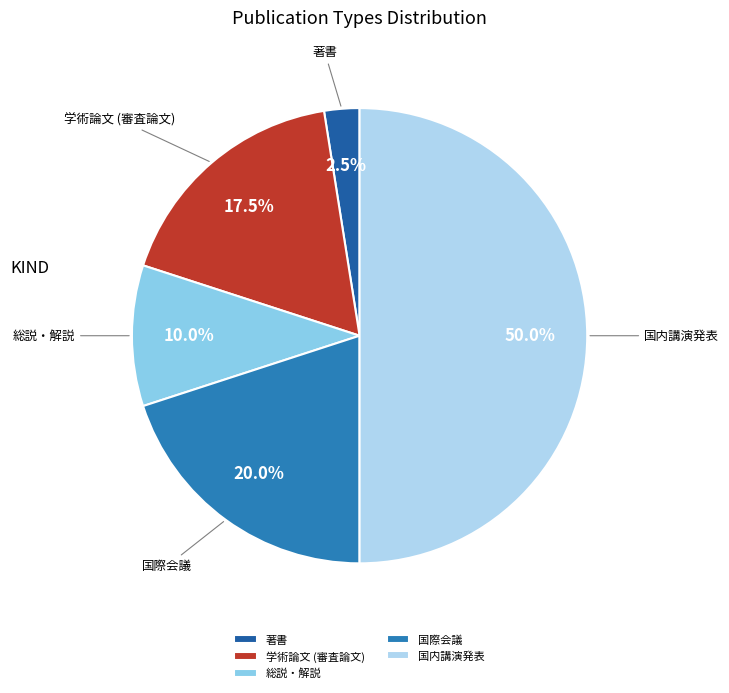

How many slices are in this pie chart?

5